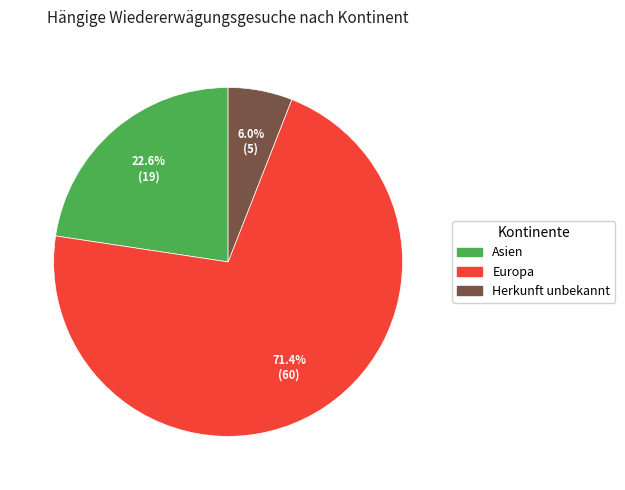

Is there any slice that represents more than half of the pie?

Yes